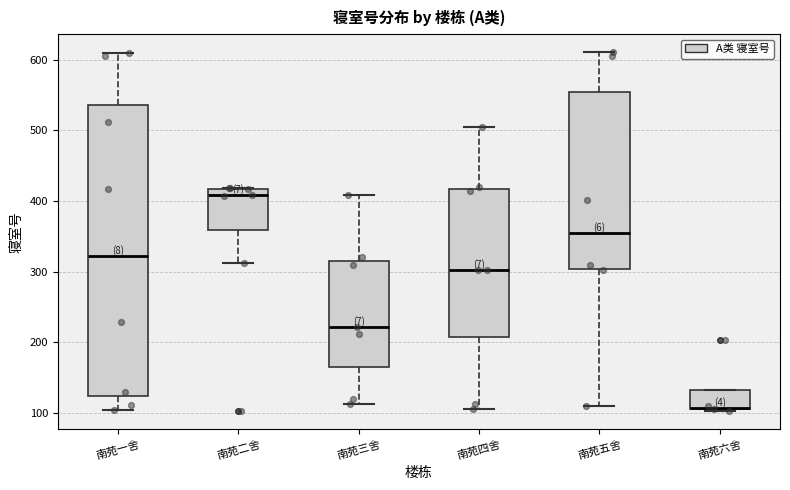

Comparing the boxes themselves (not the whiskers), which one is the tallest?

南苑一舍